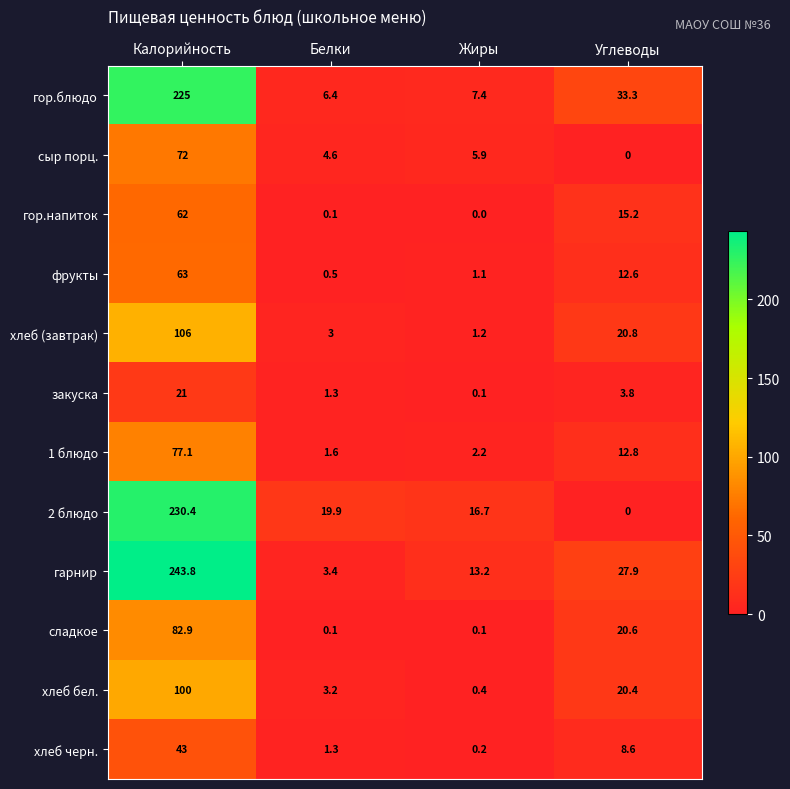

The сладкое series shows 36.3 at Углеводы. True or false?

False